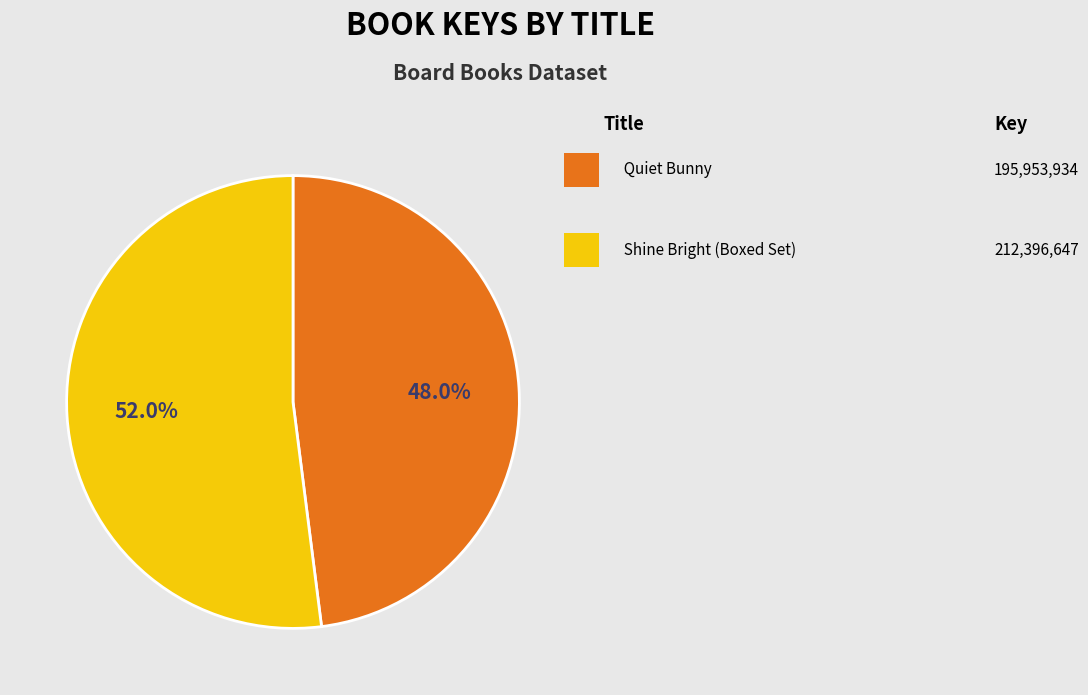

Does any single category account for the majority?

Yes